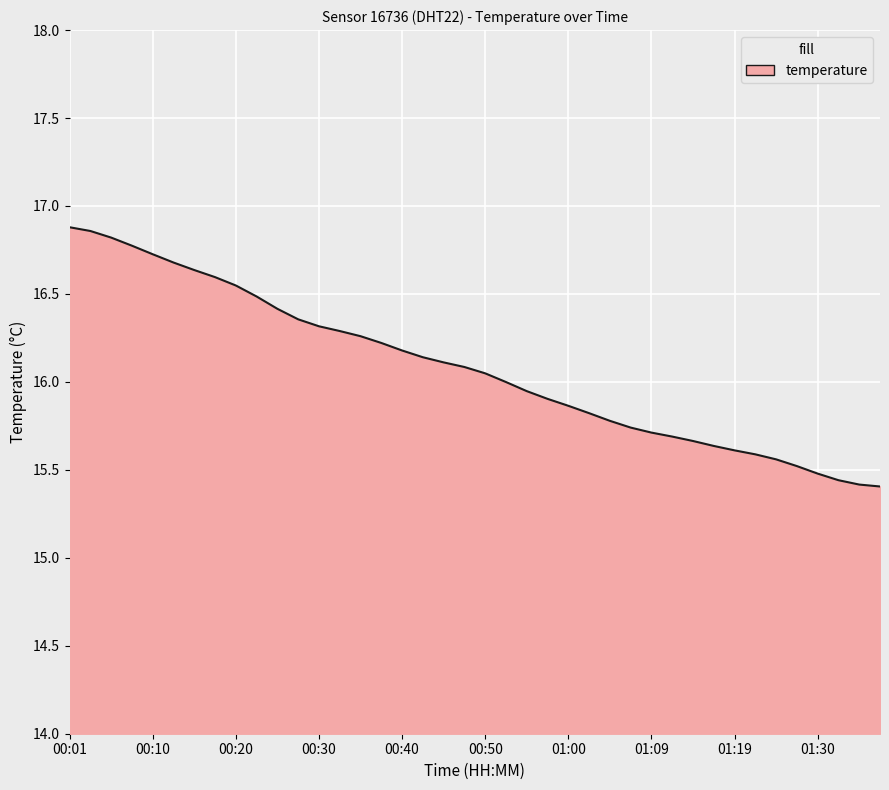

What is the difference between the maximum and minimum values?

1.5